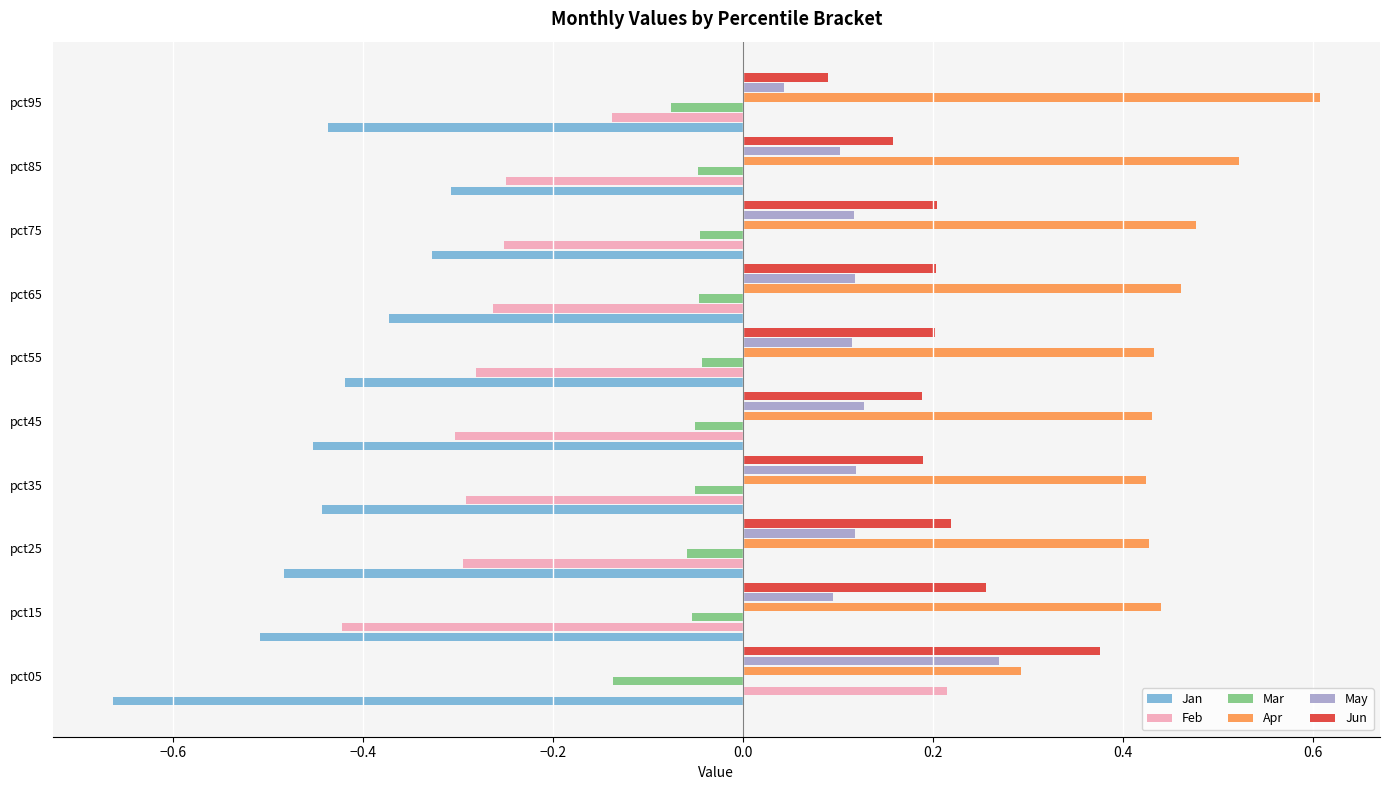

Is it true that Feb equals -0.1 at pct65?

False